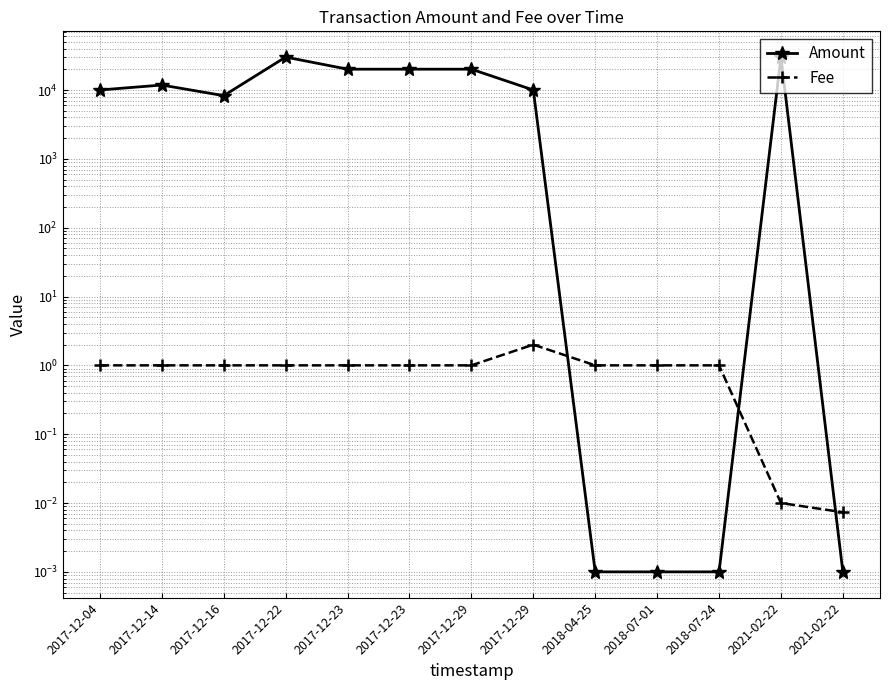

At which label does Amount reach its peak?

2017-12-22